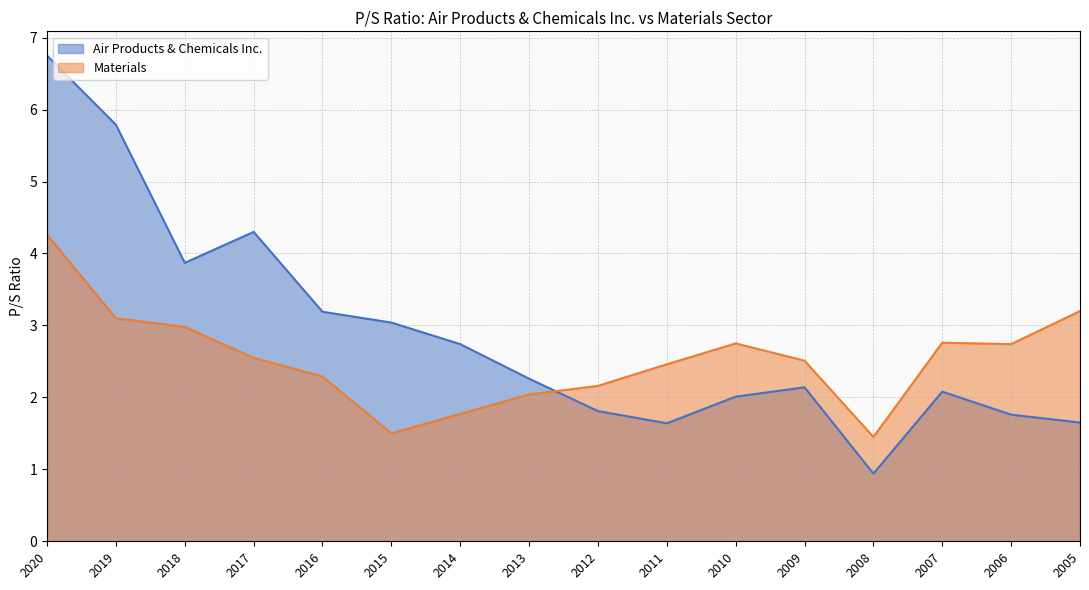

Between 2013 and 2010, which series saw the biggest shift?

Materials